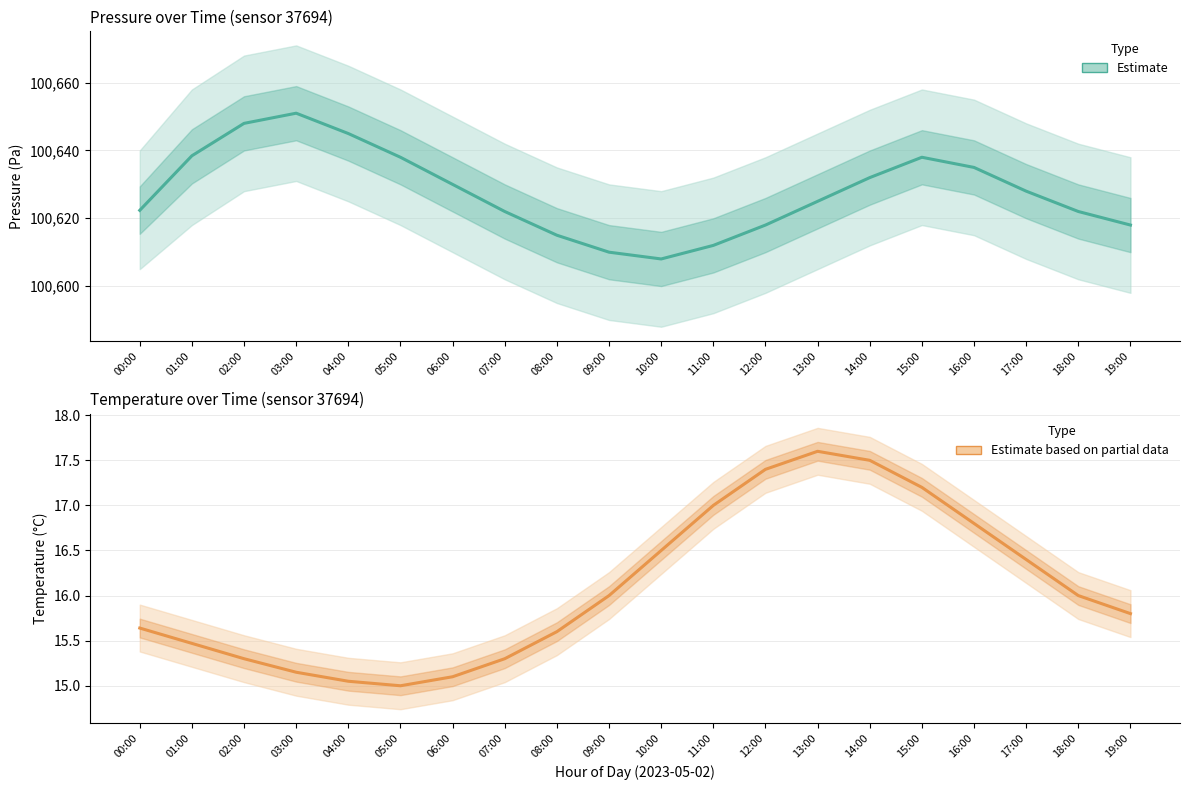

What position from the left is 16:00?

17